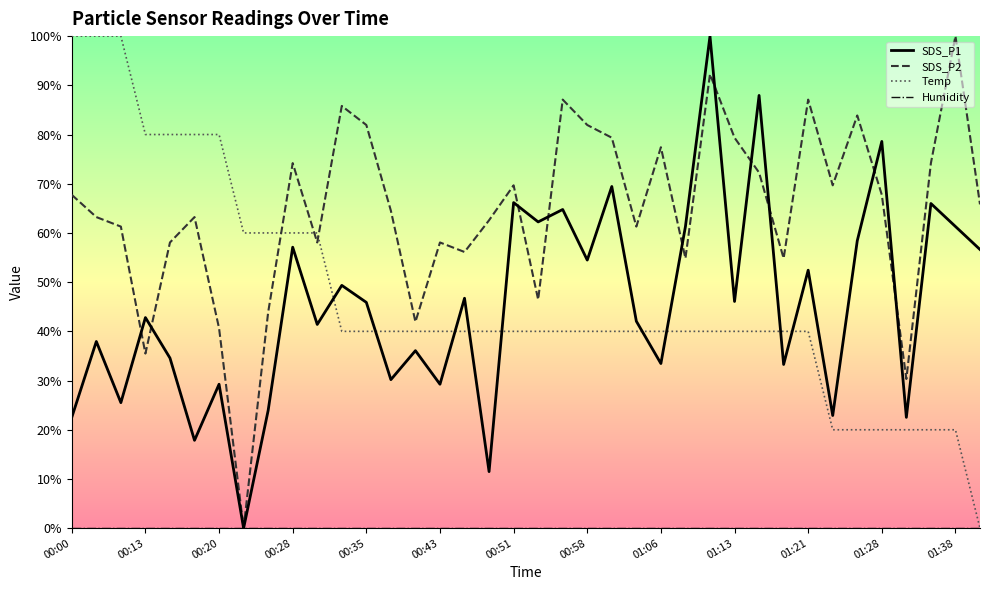

How many distinct data groups are displayed?

4